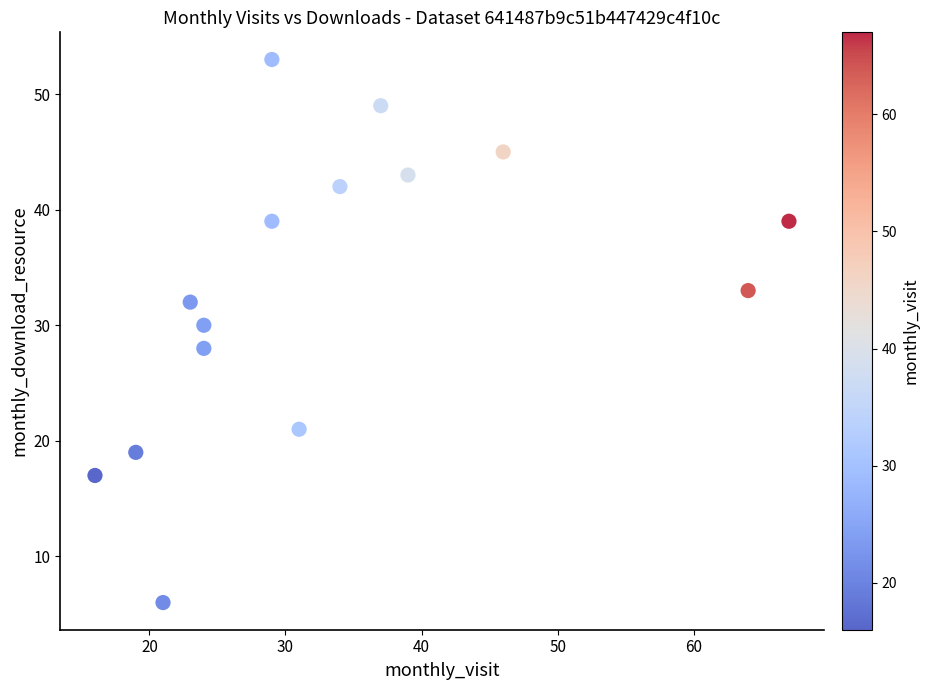

What is the range of X values (max minus min)?

51